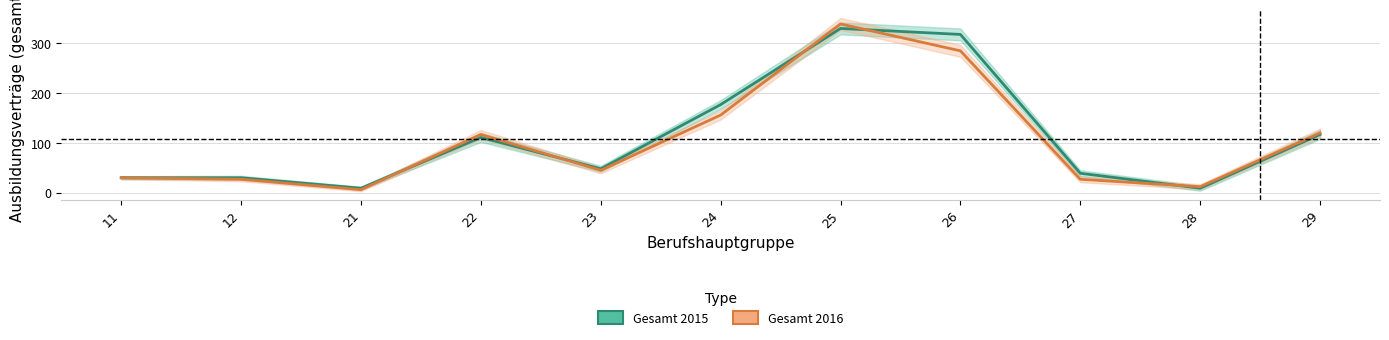

Between 24 and 29, which series saw the biggest shift?

Gesamt 2015